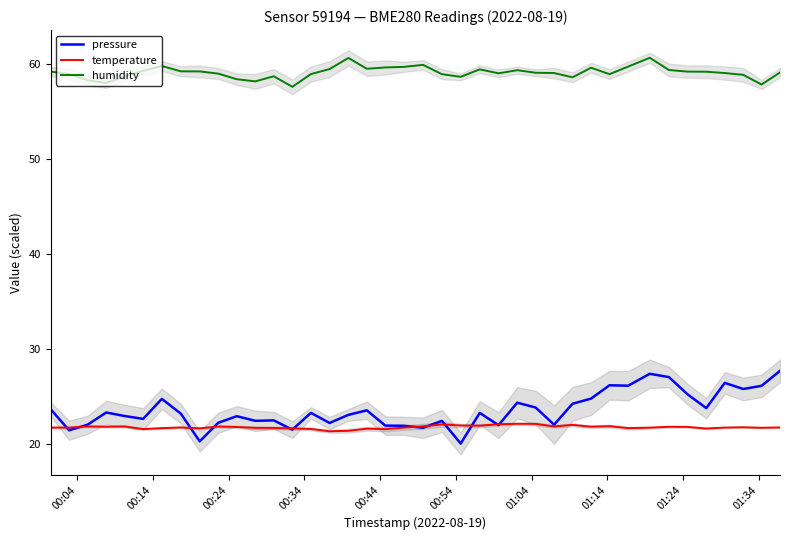

What is the minimum value for humidity?

57.6